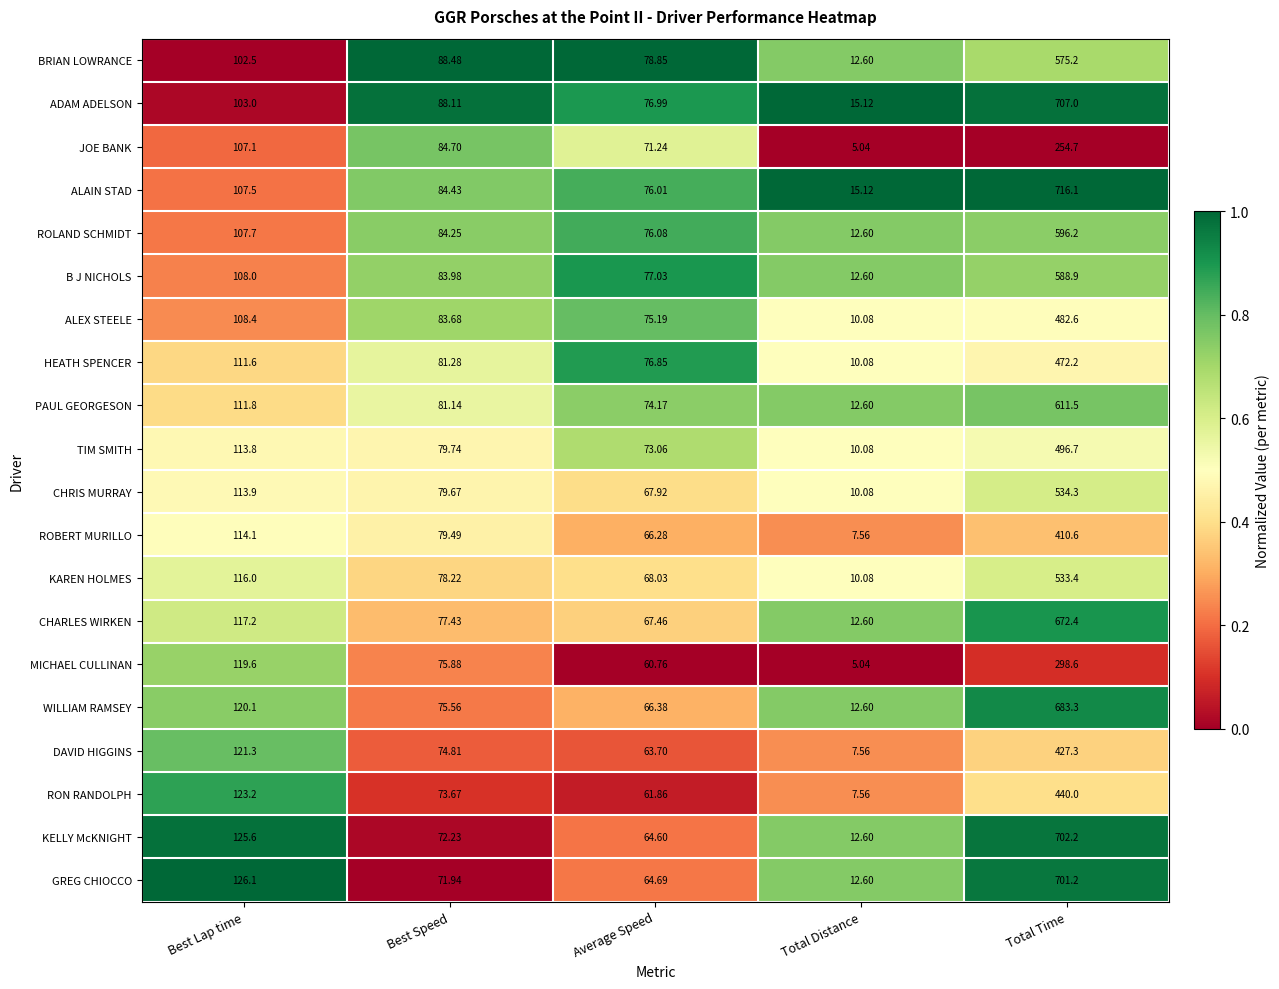

Rank the series by their maximum value, from highest to lowest.

ALAIN STAD, ADAM ADELSON, KELLY McKNIGHT, GREG CHIOCCO, WILLIAM RAMSEY, CHARLES WIRKEN, PAUL GEORGESON, ROLAND SCHMIDT, B J NICHOLS, BRIAN LOWRANCE, CHRIS MURRAY, KAREN HOLMES, TIM SMITH, ALEX STEELE, HEATH SPENCER, RON RANDOLPH, DAVID HIGGINS, ROBERT MURILLO, MICHAEL CULLINAN, JOE BANK